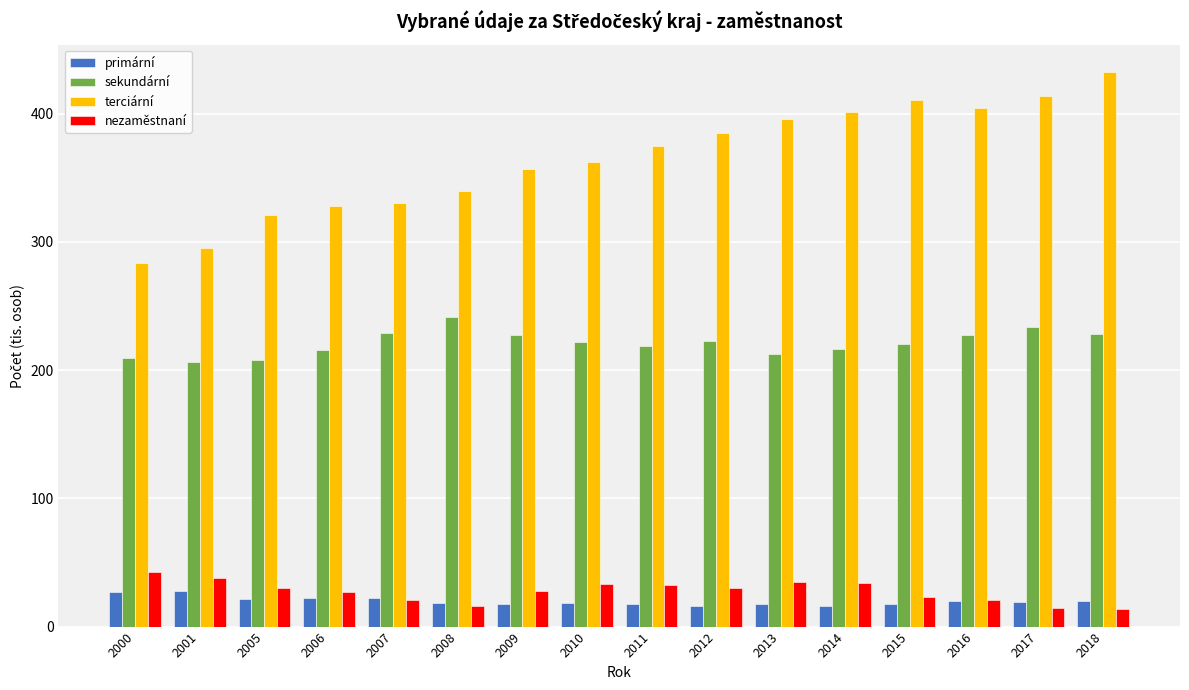

Which label corresponds to the largest value in the chart?

2018